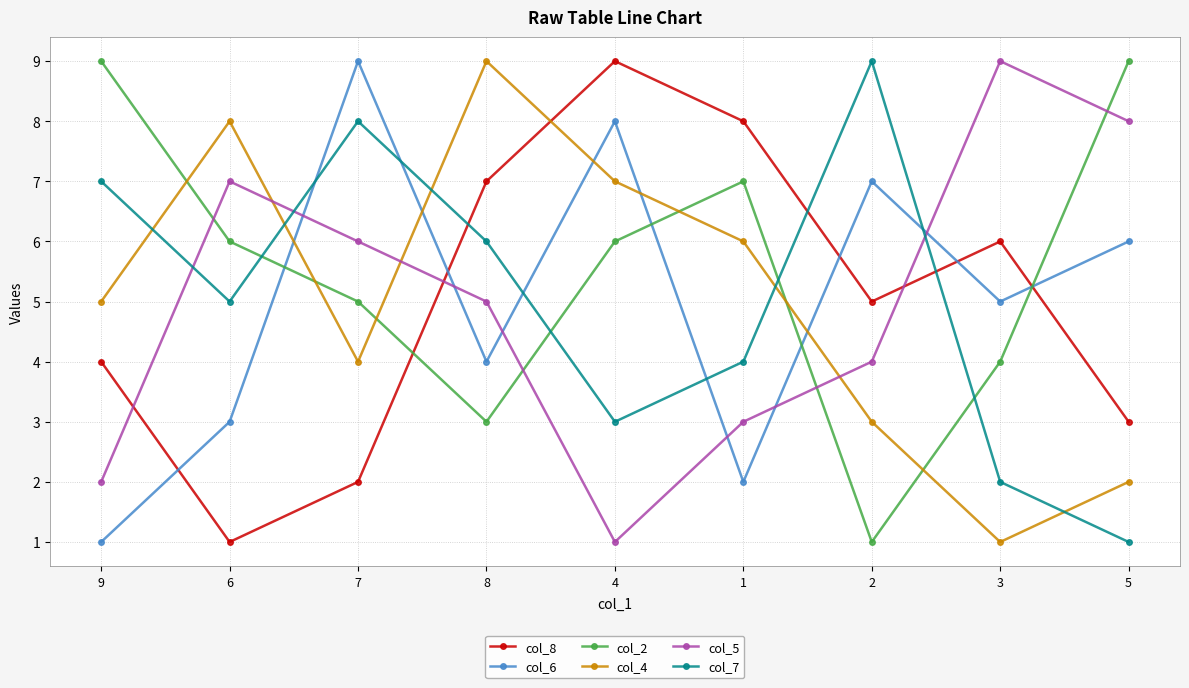

What is the value of the col_7 point at the 4th from the left?

6